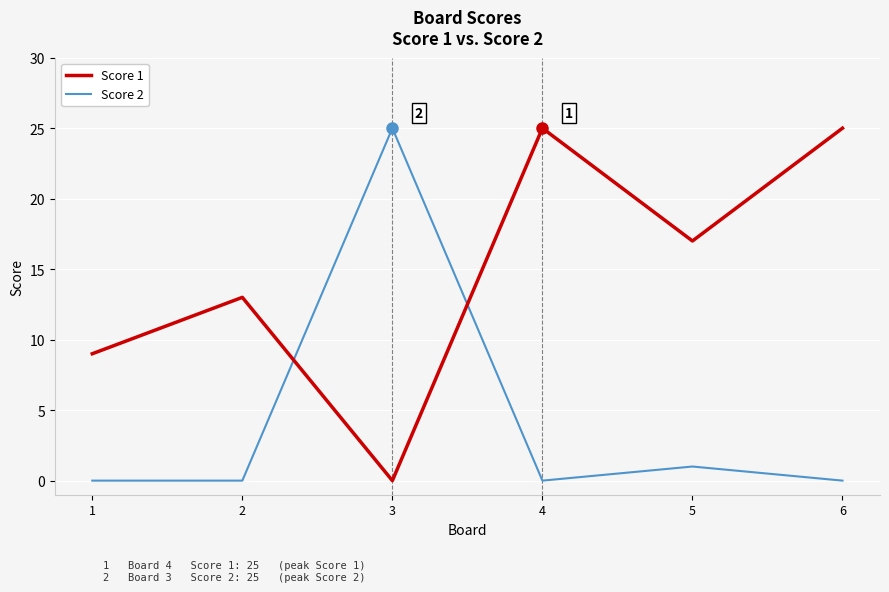

The value of Score 2 at 2 is 0. True or false?

True